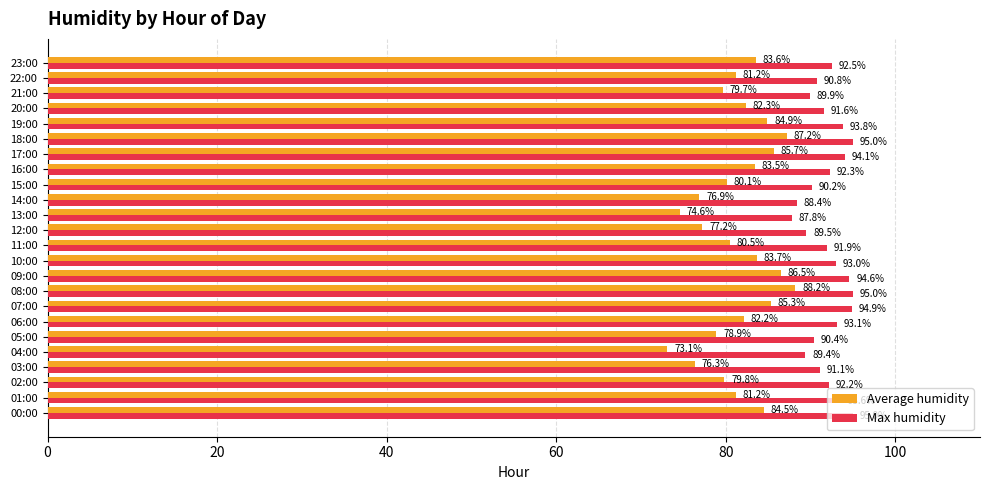

The value of Max humidity at 20:00 is 91.6. True or false?

True